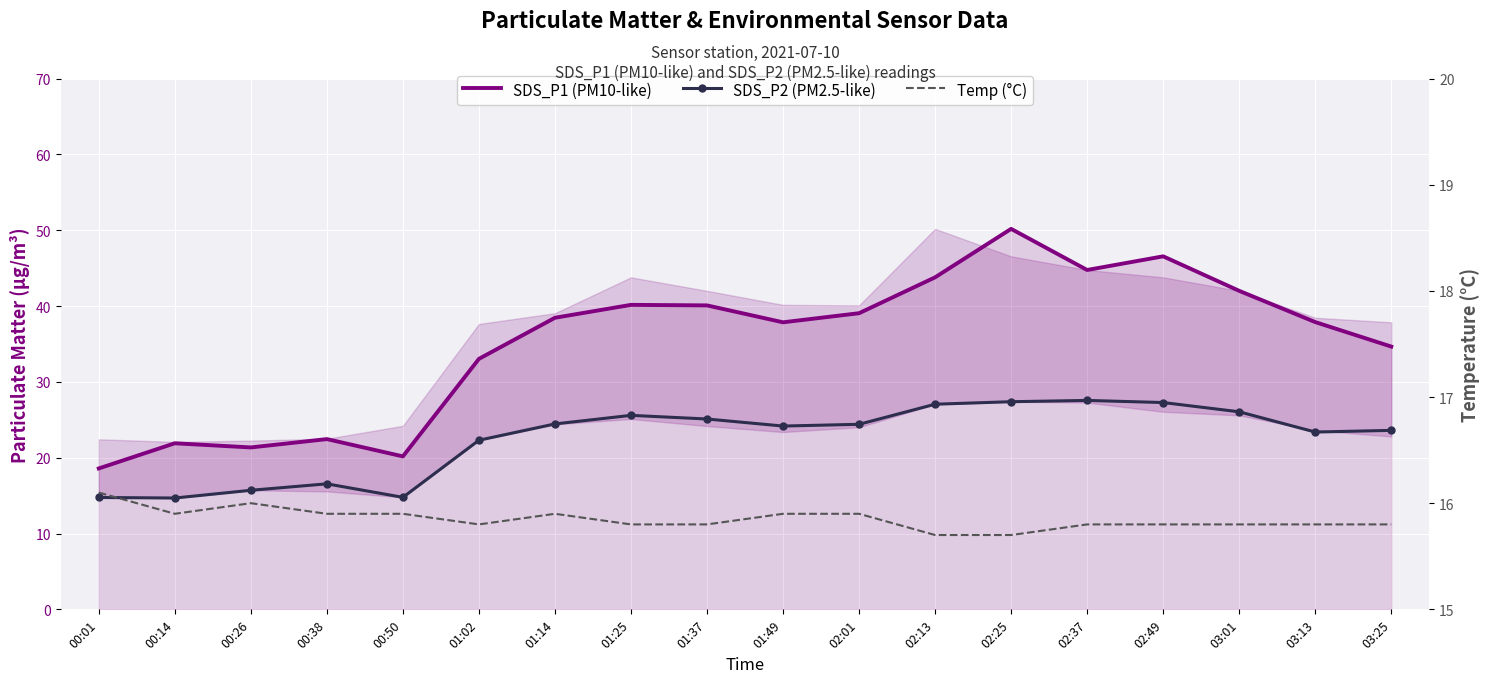

What is the total value across all series at 00:38?

54.9